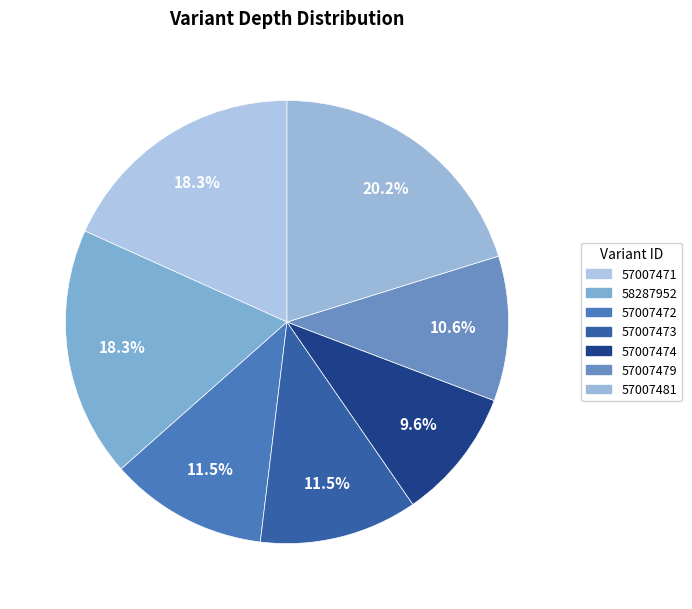

How many segments does this pie chart have?

7